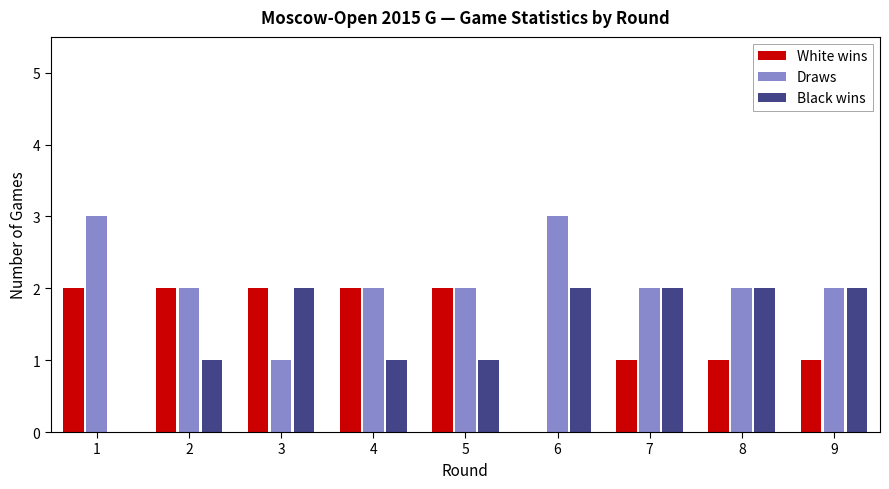

Reading left to right, list all the values displayed in this chart.

White wins: 1=2	2=2	3=2	4=2	5=2	6=0	7=1	8=1	9=1
Draws: 1=3	2=2	3=1	4=2	5=2	6=3	7=2	8=2	9=2
Black wins: 1=0	2=1	3=2	4=1	5=1	6=2	7=2	8=2	9=2